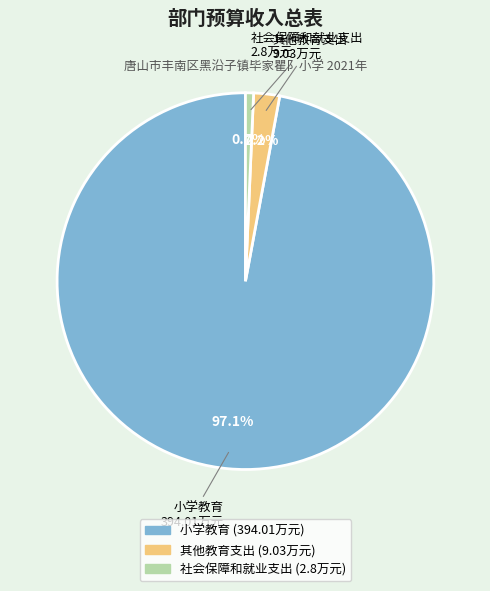

Is it true that 其他教育支出 is 2% of the pie?

True